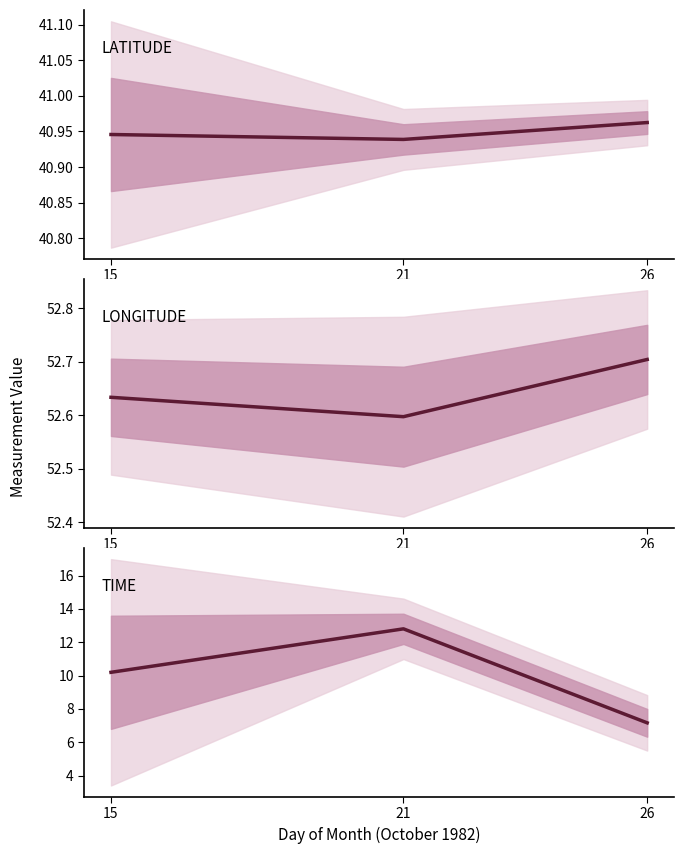

Is the value of LATITUDE at 26 greater than the value of TIME at 21?

Yes